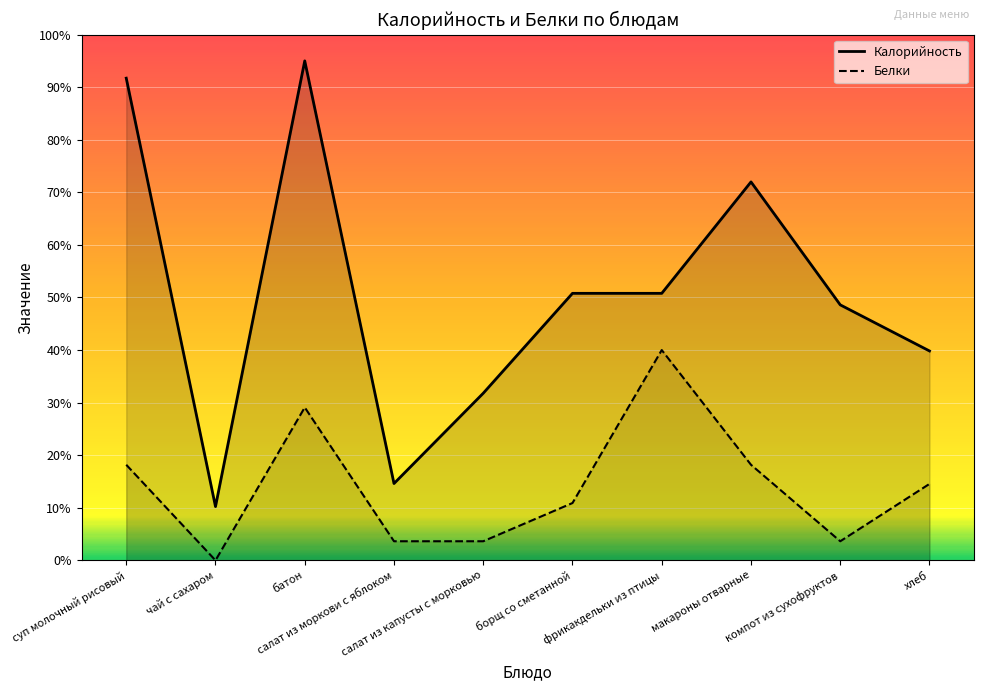

True or false: Калорийность has a value of 35.3 at салат из капусты с морковью.

False